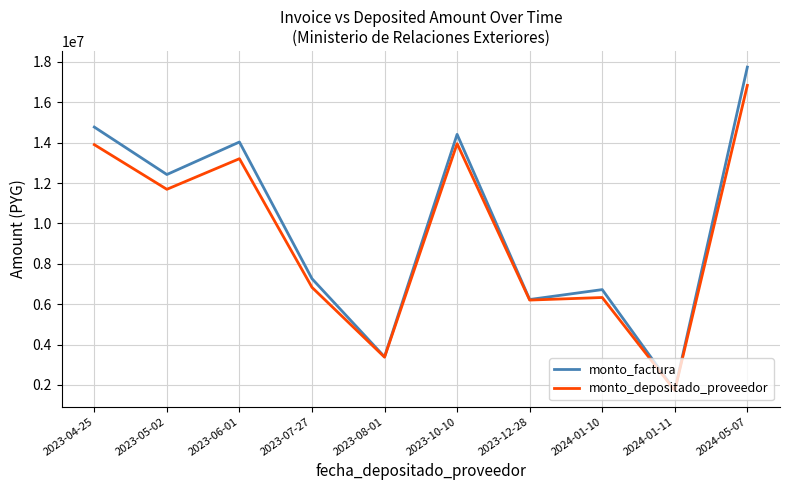

List the series in order of their peak value, highest first.

monto_factura, monto_depositado_proveedor